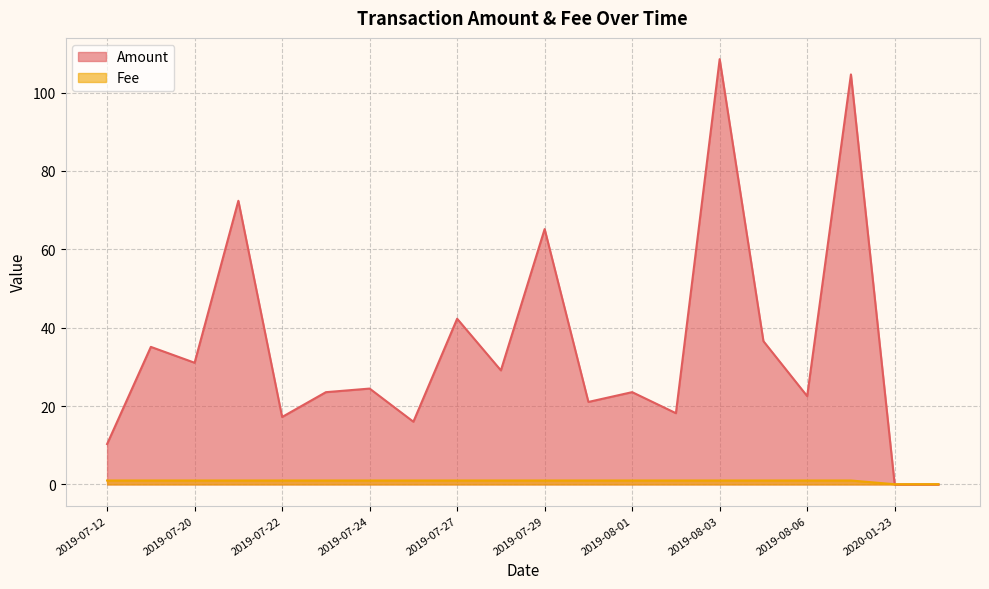

What is the approximate value of Fee at 2019-08-03?

1.0